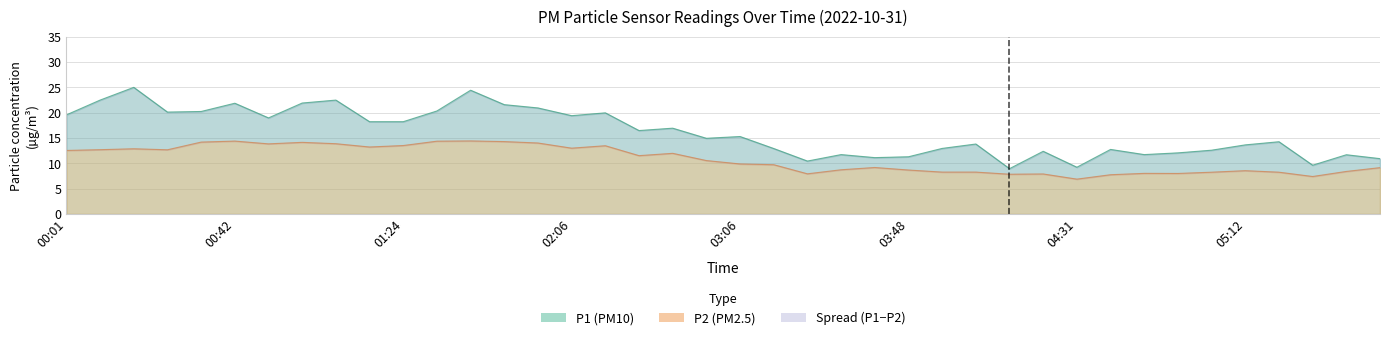

What is the value of the P2 point at the 36th from the left?

8.6